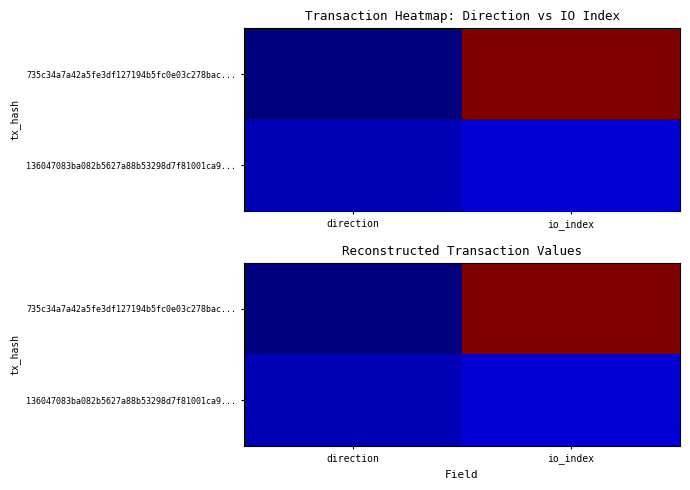

Rank the categories by 136047083ba082b5627a88b53298d7f81001ca9... value from highest to lowest.

io_index, direction